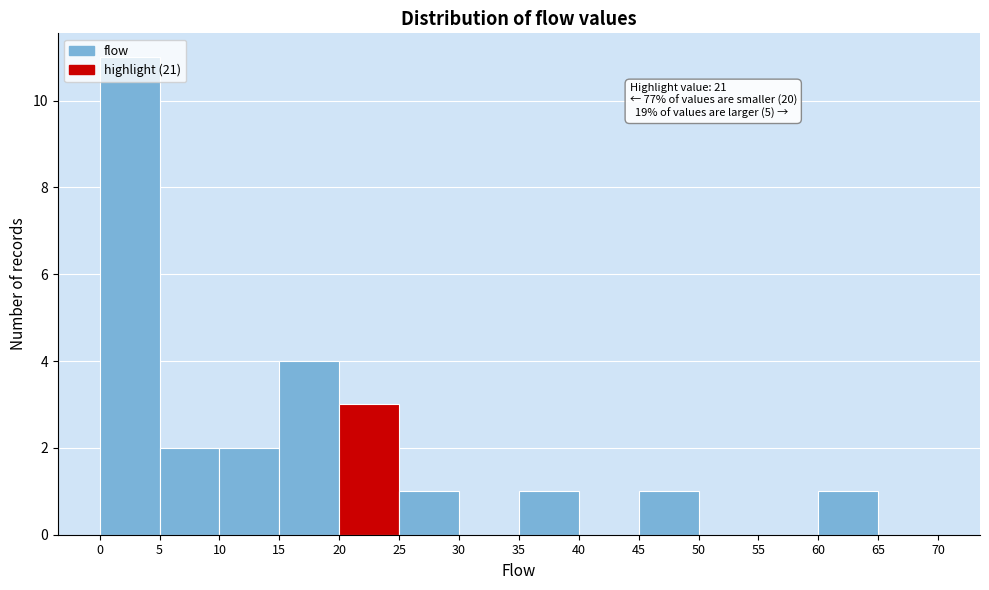

Over which range of the x-axis is the bar tallest?

0 to 5